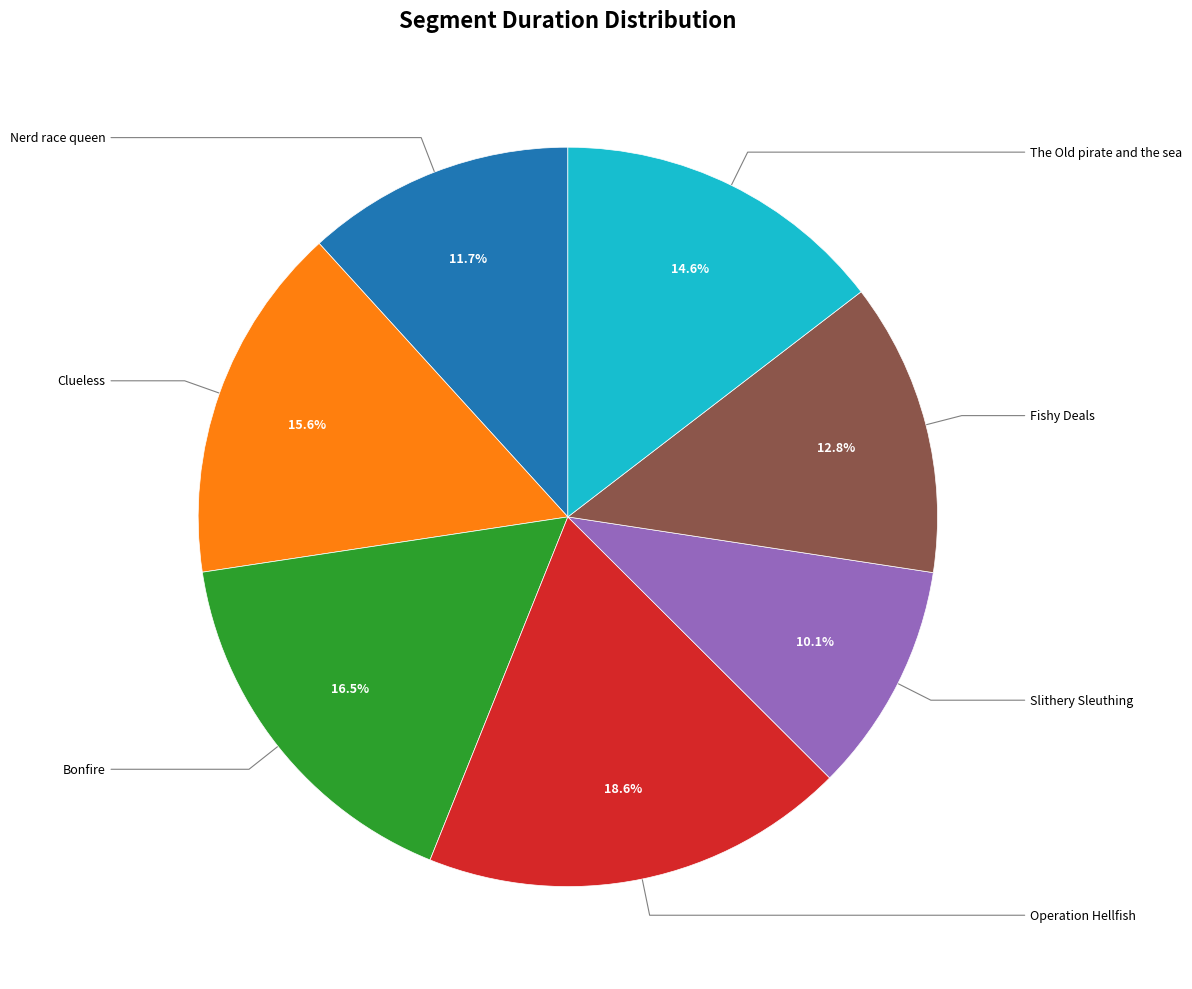

Count the number of slices in the pie.

7